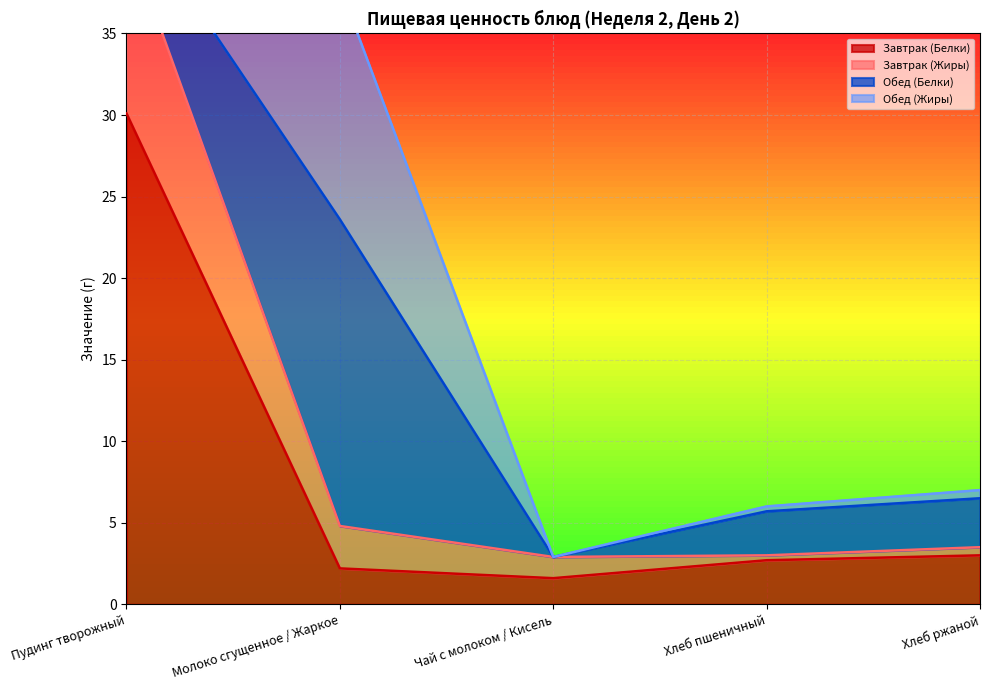

What is the approximate value of Завтрак (Белки) at Пудинг творожный?

30.1